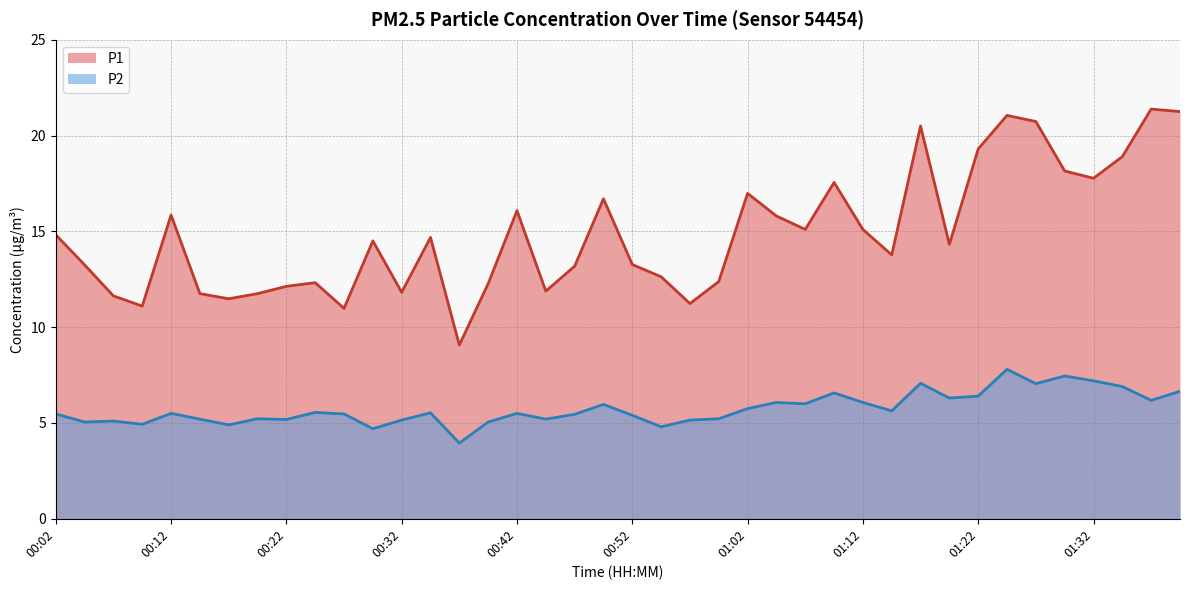

Rank the series by their maximum value, from highest to lowest.

P1, P2